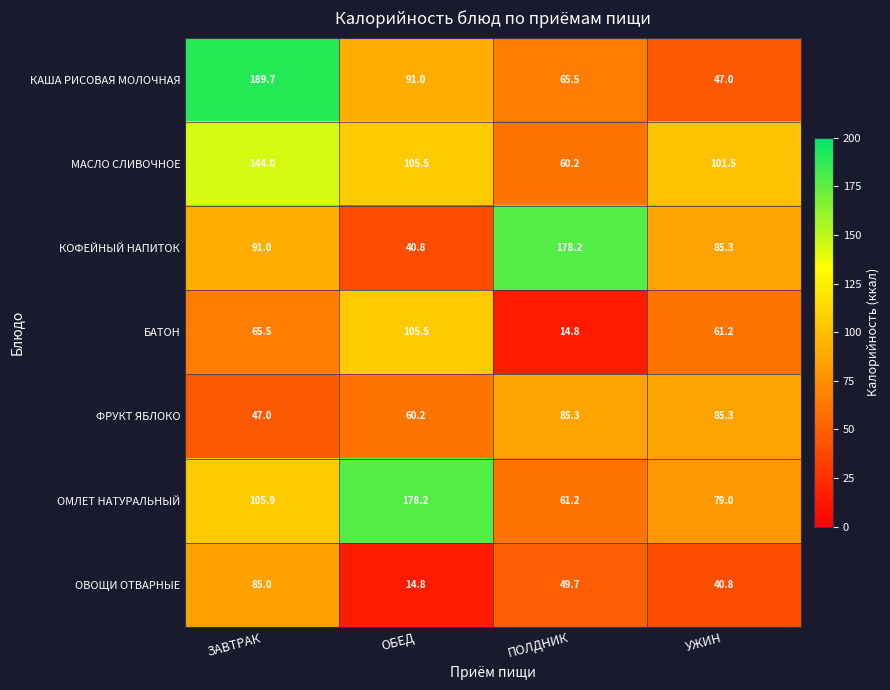

At which label does БАТОН reach its minimum?

ПОЛДНИК